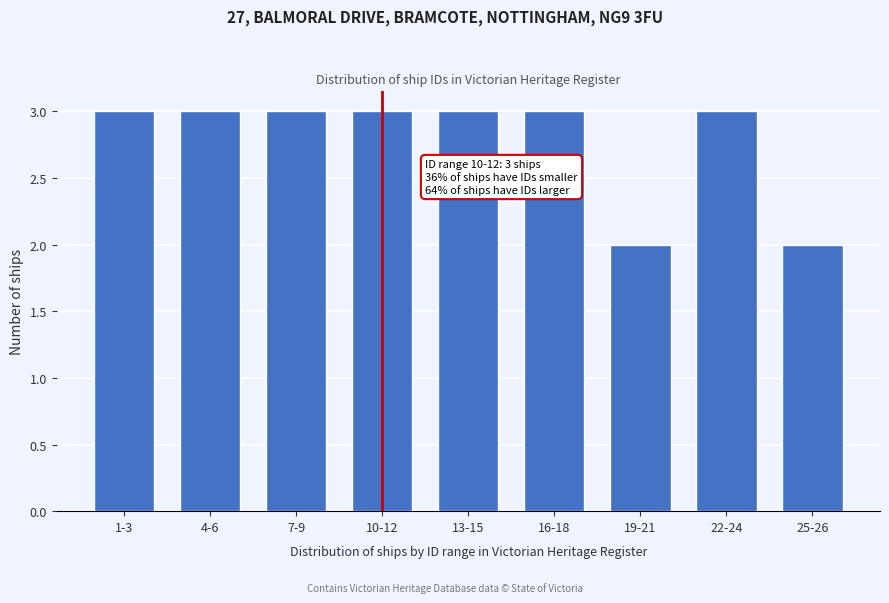

Reading left to right, transcribe all the data shown in this chart.

3	3	3	3	3	3	2	3	2